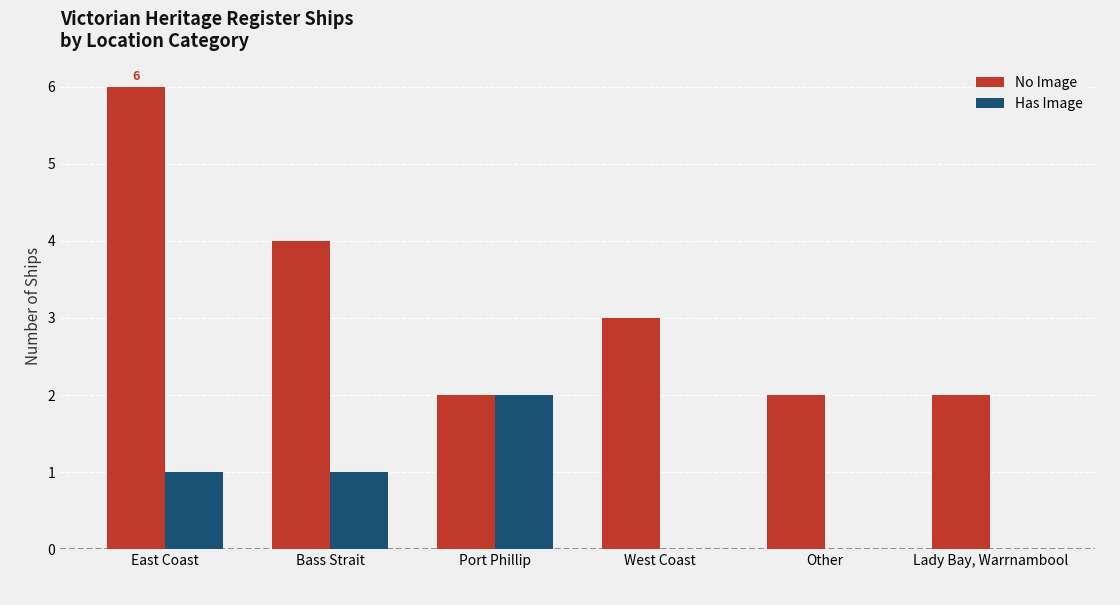

How many categories are shown in the chart?

6